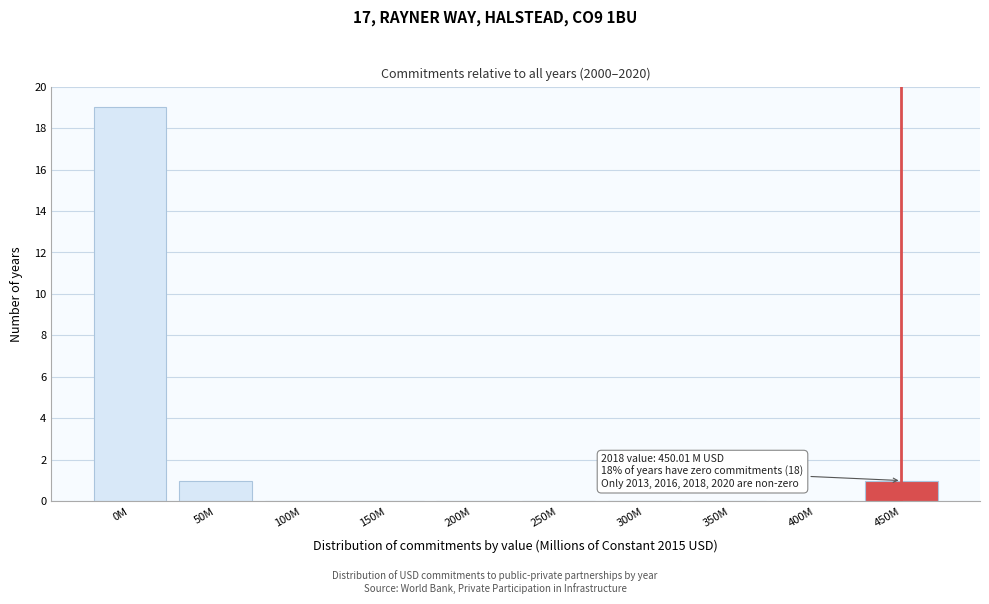

Reading left to right, transcribe all the data shown in this chart.

0M=19	50M=1	100M=0	150M=0	200M=0	250M=0	300M=0	350M=0	400M=0	450M=1